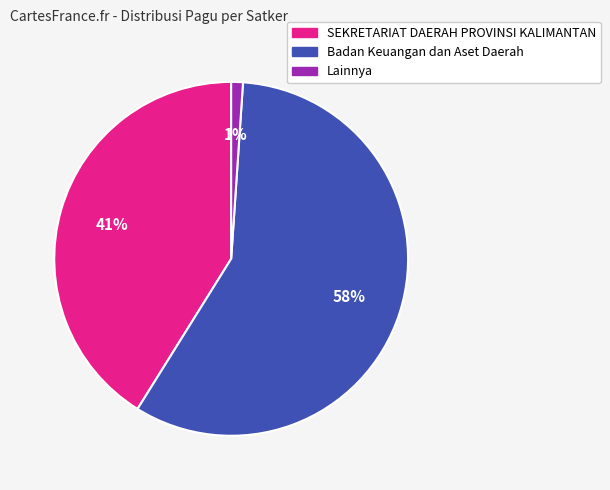

To the nearest percent, what is the difference between the largest and smallest slice percentages?

57%